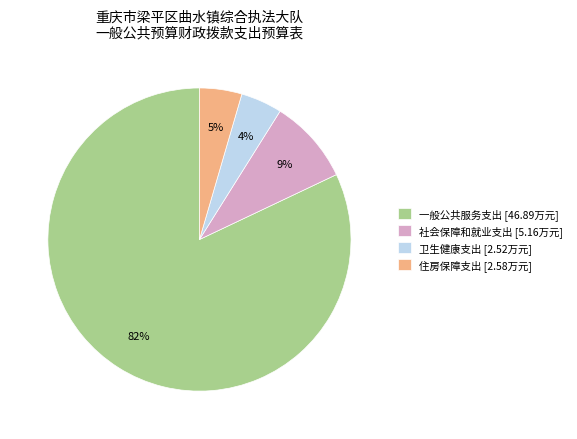

Is 社会保障和就业支出 [5.16万元] the majority of the pie?

No